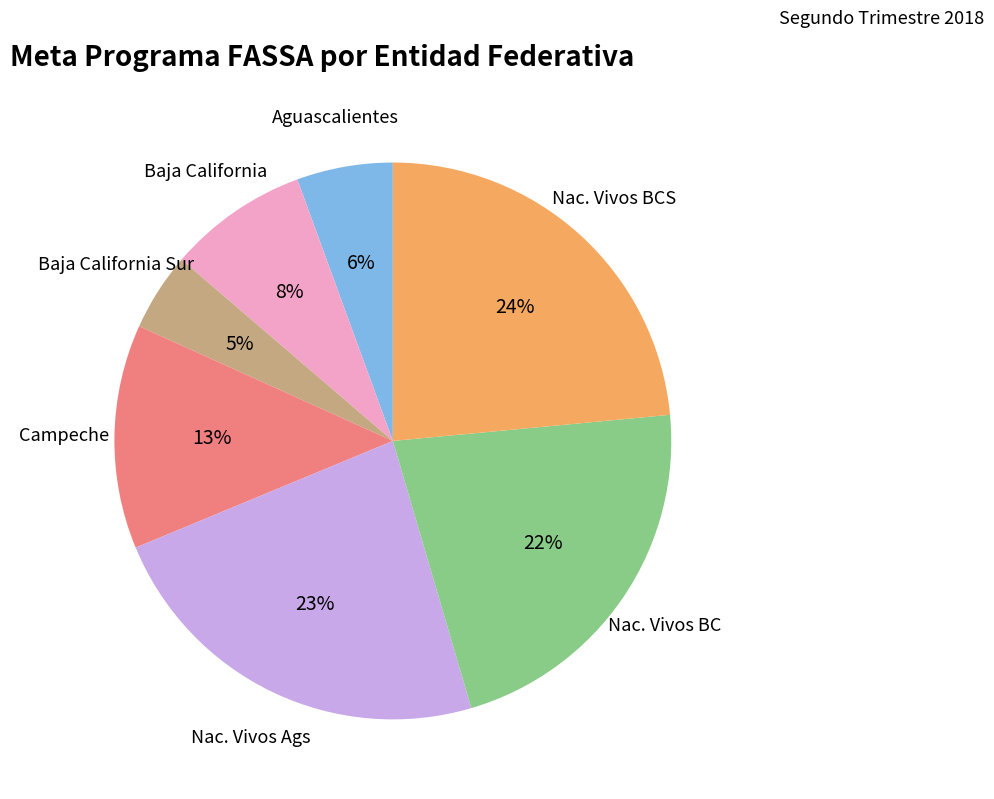

The Campeche slice represents 18% of the pie. True or false?

False